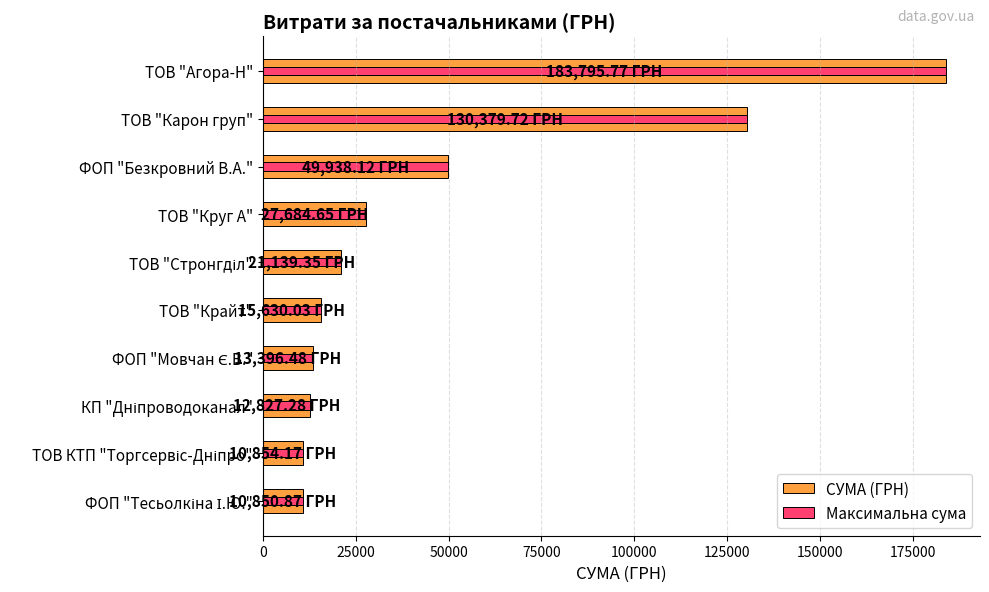

What position from the left is ТОВ "Агора-Н"?

1